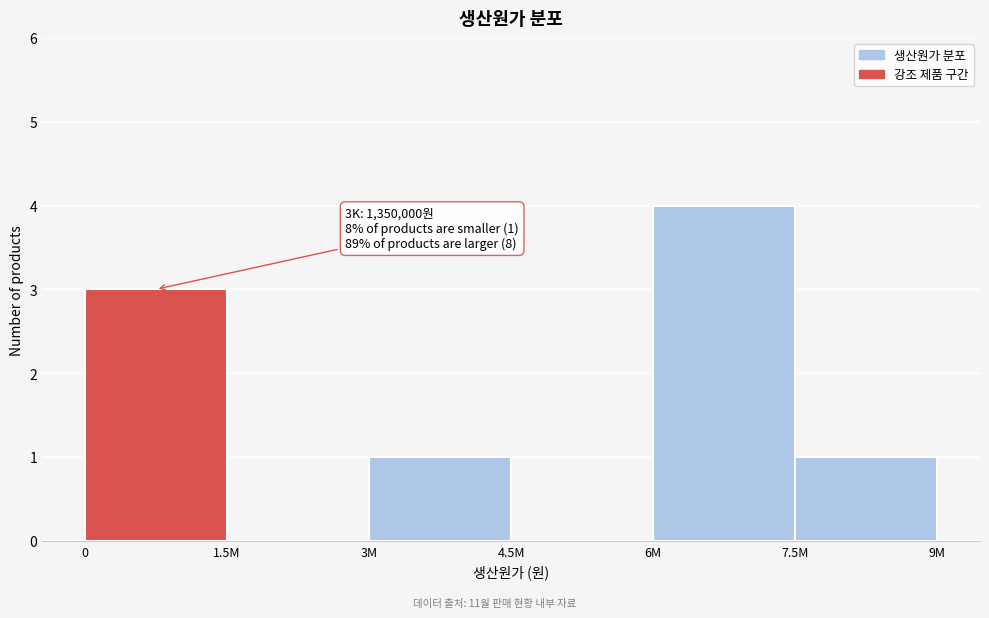

Reading left to right, what are all the values shown in this chart?

0=3	1.5M=0	3M=1	4.5M=0	6M=4	7.5M=1